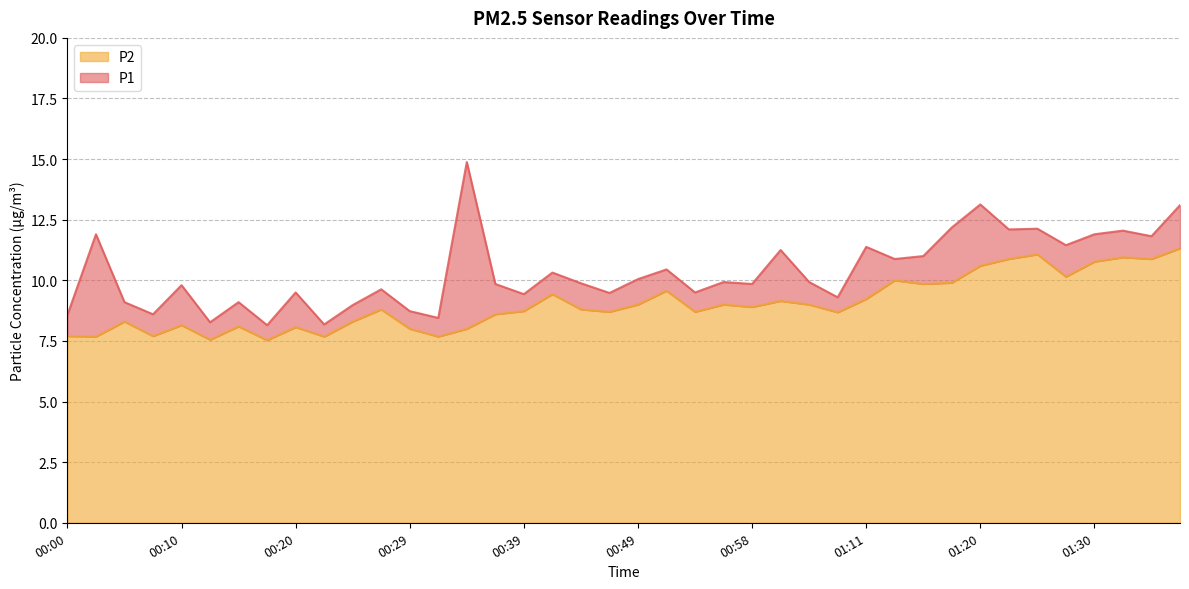

In P2, how many points are lower than both neighbors (excluding endpoints)?

13